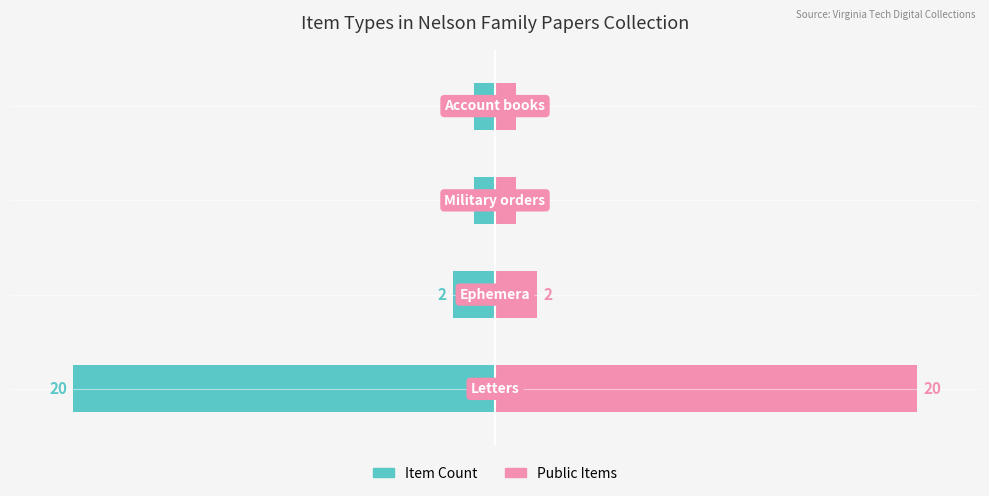

Is the value of Item Count at 3 greater than the value of Public Items at 3?

No